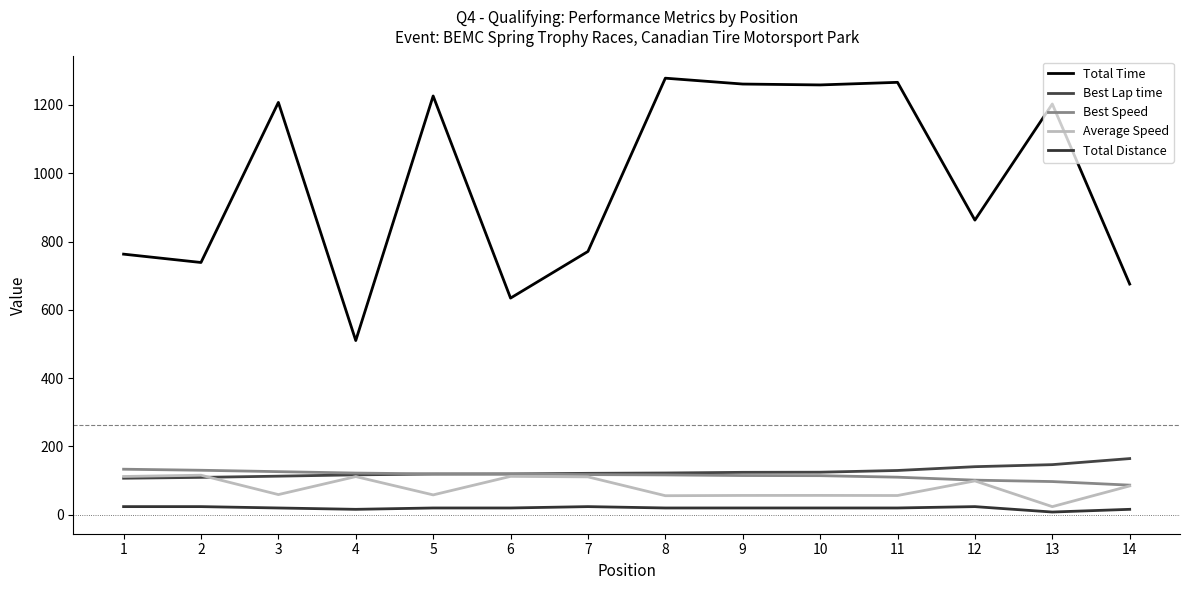

True or false: Best Speed has more than 0 points higher than both neighbors.

False